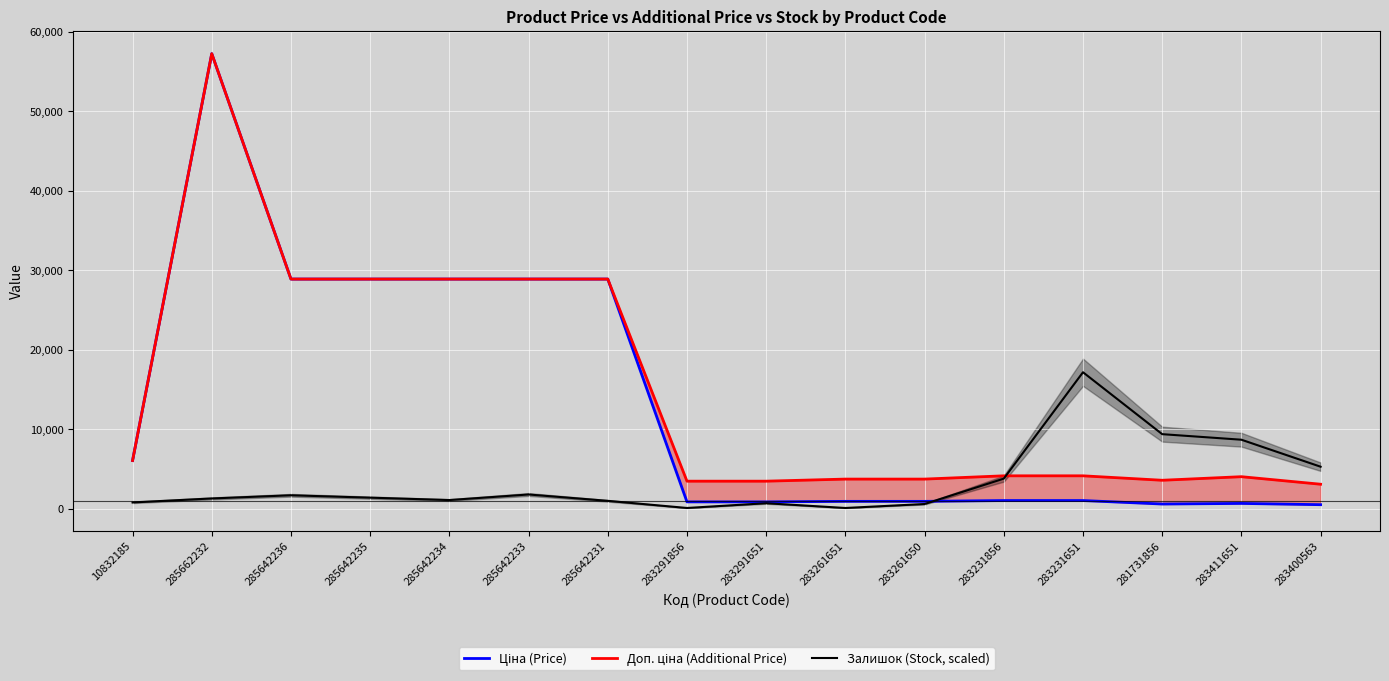

What are all the series names shown in the legend?

Ціна (Price), Доп. ціна (Additional Price), Залишок (Stock, scaled)